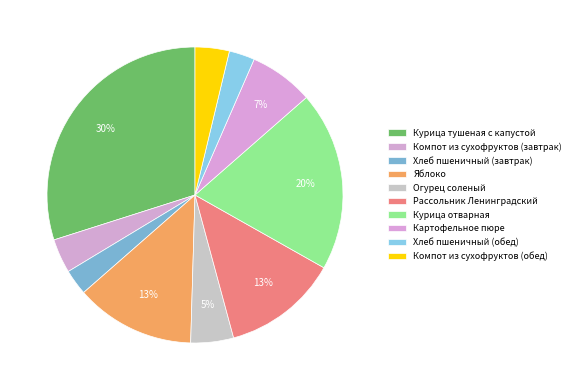

How many segments does this pie chart have?

10